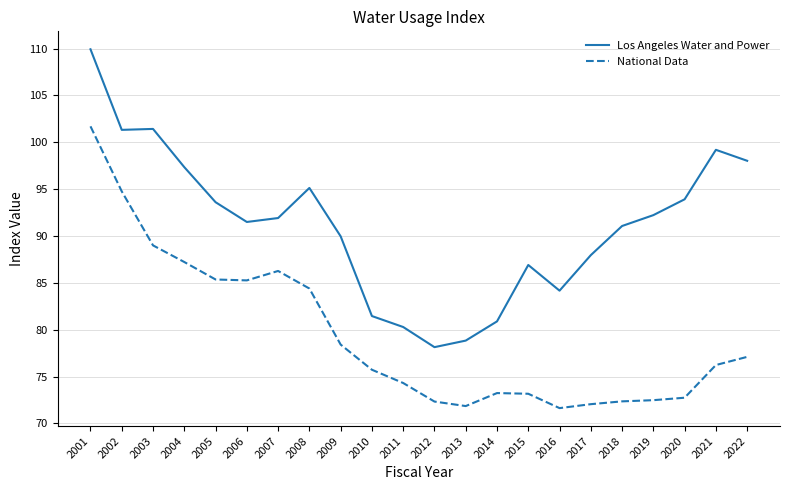

What is the sum of the National Data values at 2014 and 2004?

160.5